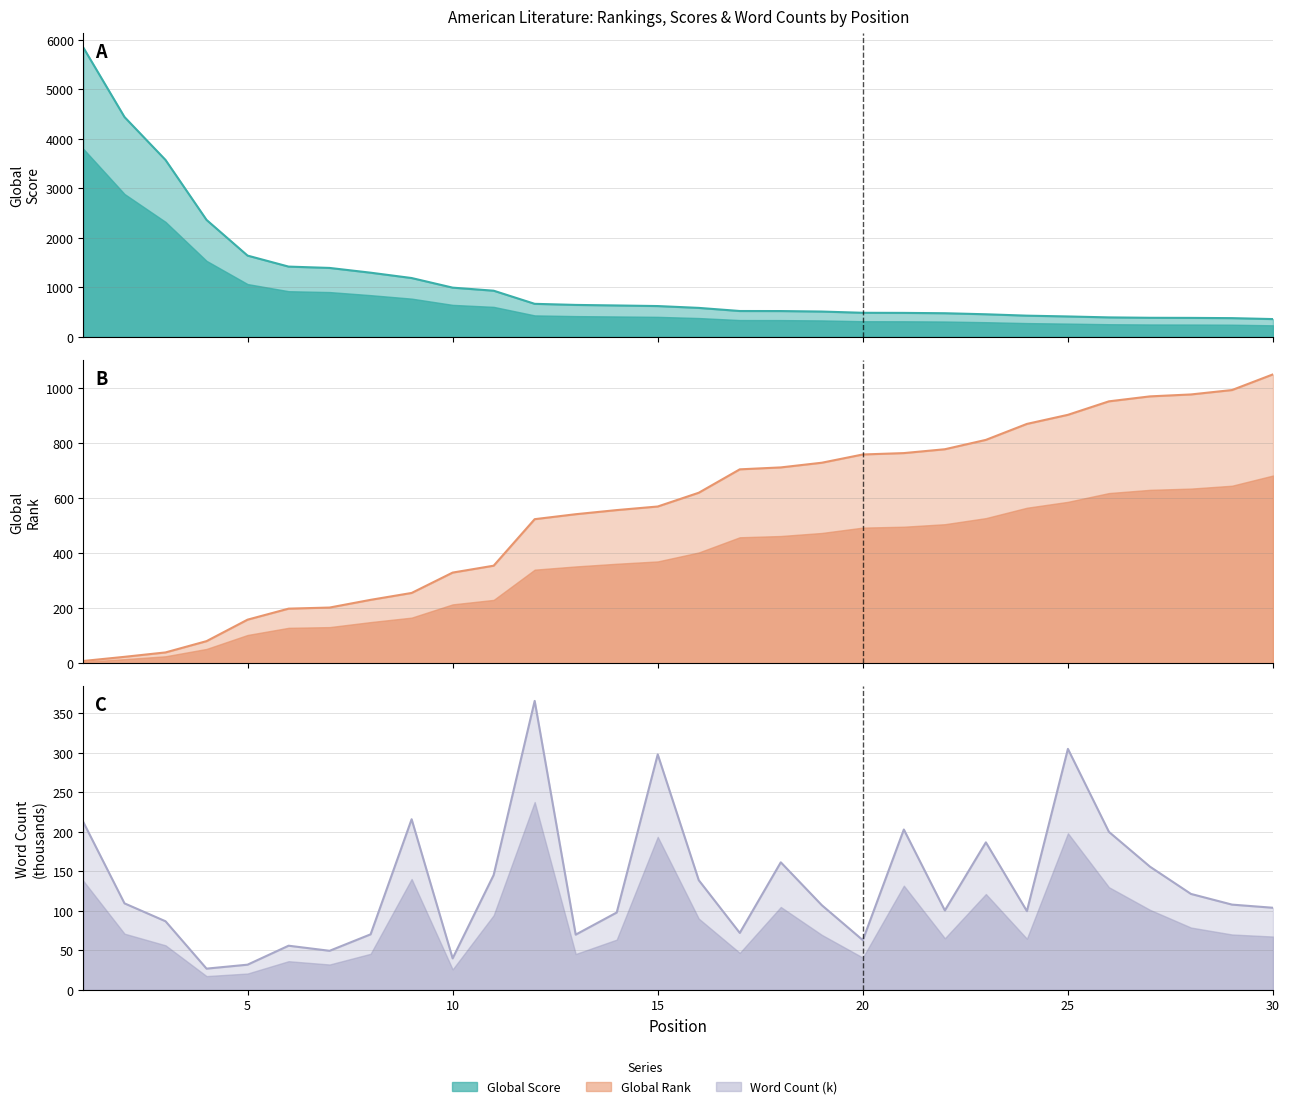

True or false: Global Score and Word Count (k) cross at least once.

False